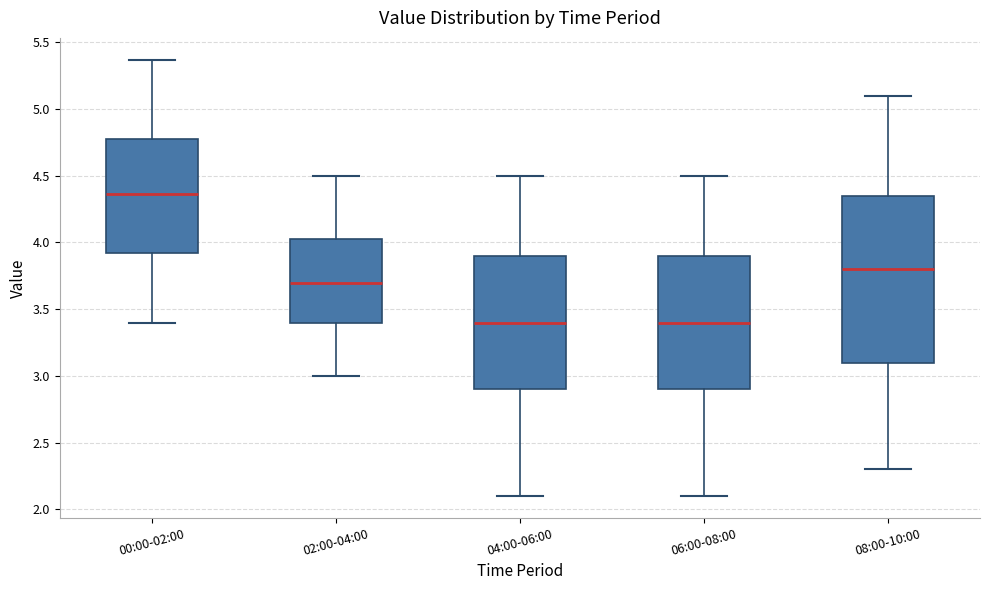

Where is the lower edge of the box for 06:00-08:00 on the y-axis? The values are not printed on the chart, so give them approximately, as read against the axis.

2.90